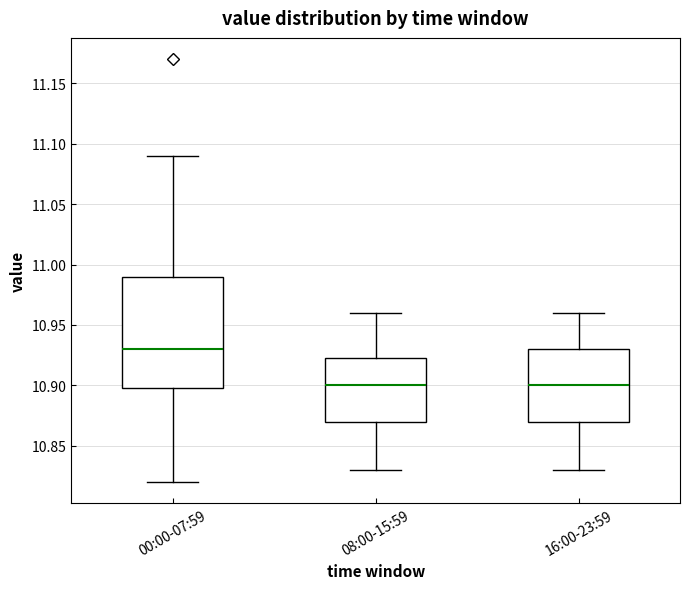

Which box is the tallest, from its lower edge to its upper edge?

00:00-07:59